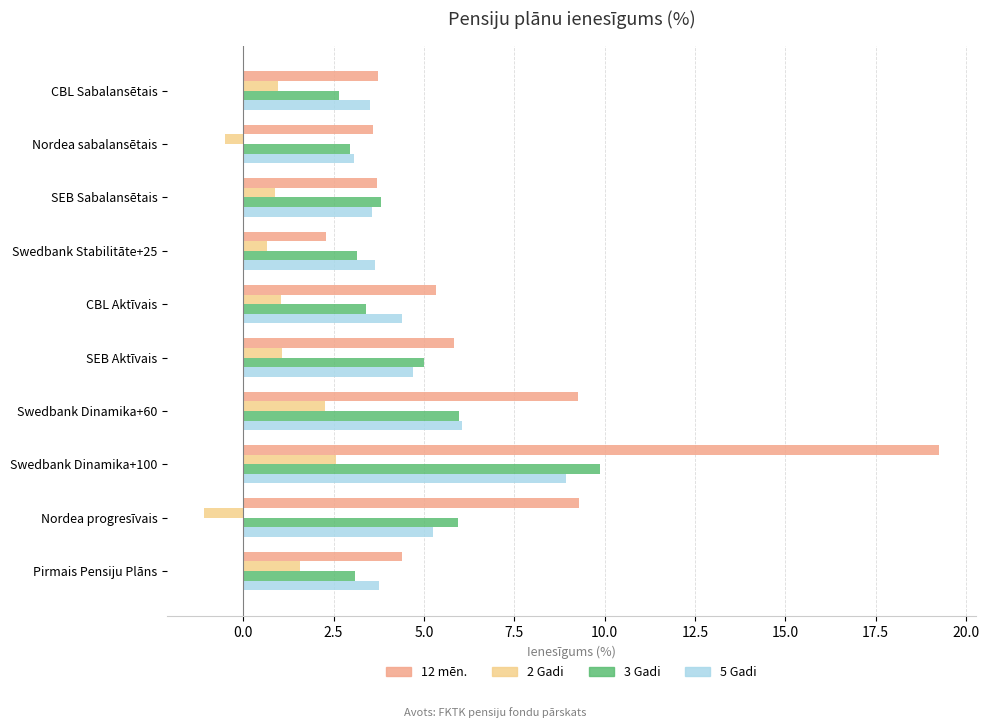

Which series has the largest total across all categories?

12 mēn.